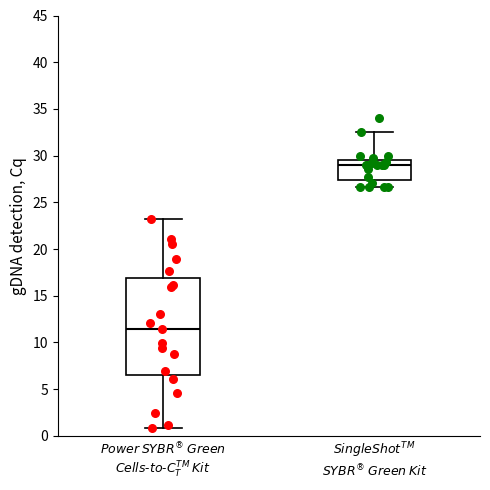

Reading left to right, transcribe this box plot: for each box, give where its median line is, the range the box spans, and where its two whiskers end, as read against the y-axis. The values are not printed on the chart, so give them approximately, as read against the axis.

$Power$ $SYBR^®$ $Green$ $Cells$-$to$-$C_T^{TM}$ $Kit$: median 11.5, box 6.5 to 17.0, whiskers 1.0 to 23.0
$SingleShot^{TM}$ $SYBR^®$ $Green$ $Kit$: median 29.0, box 27.5 to 29.5, whiskers 26.5 to 32.5